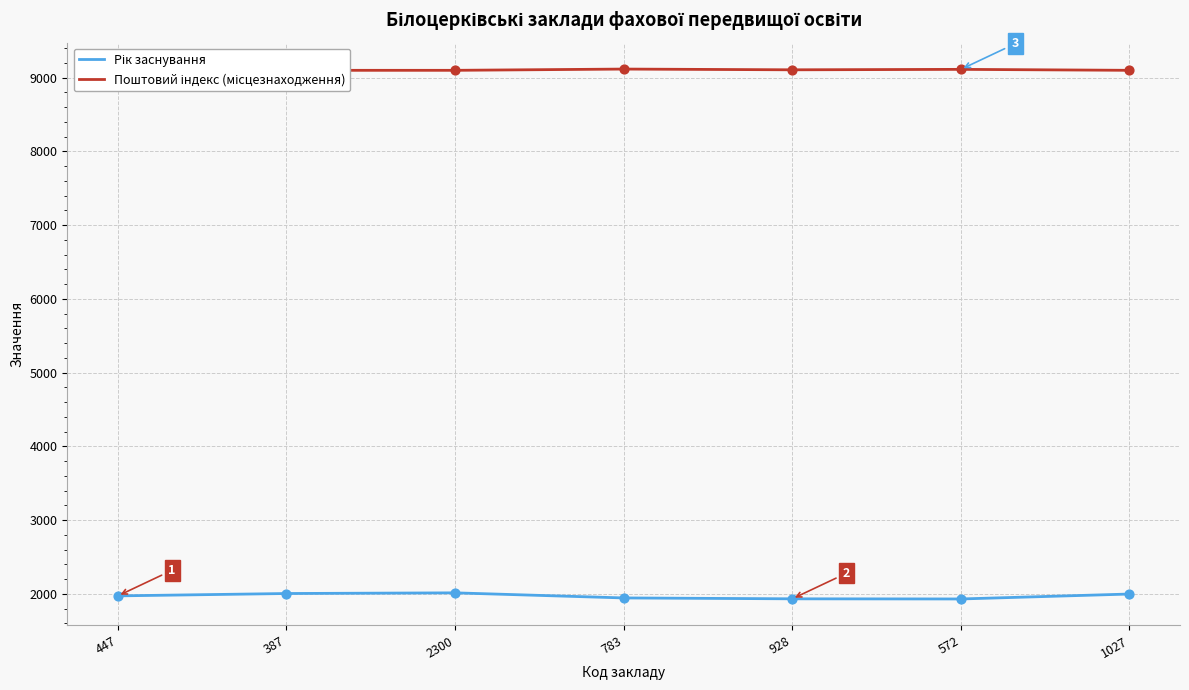

At how many categories does at least one series exceed 9008?

7